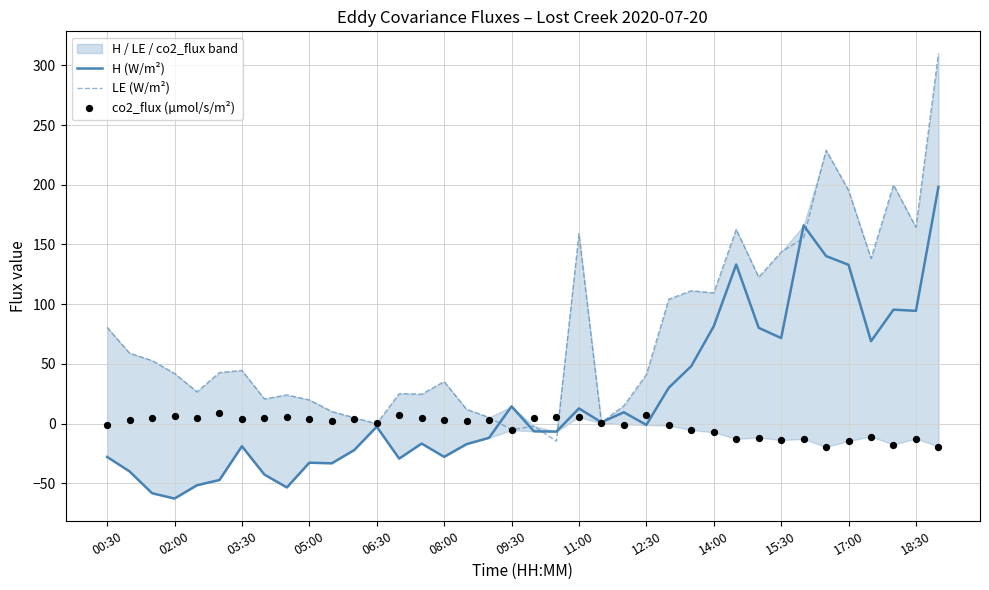

Which series has the largest Y range (max minus min)?

LE (W/m²)